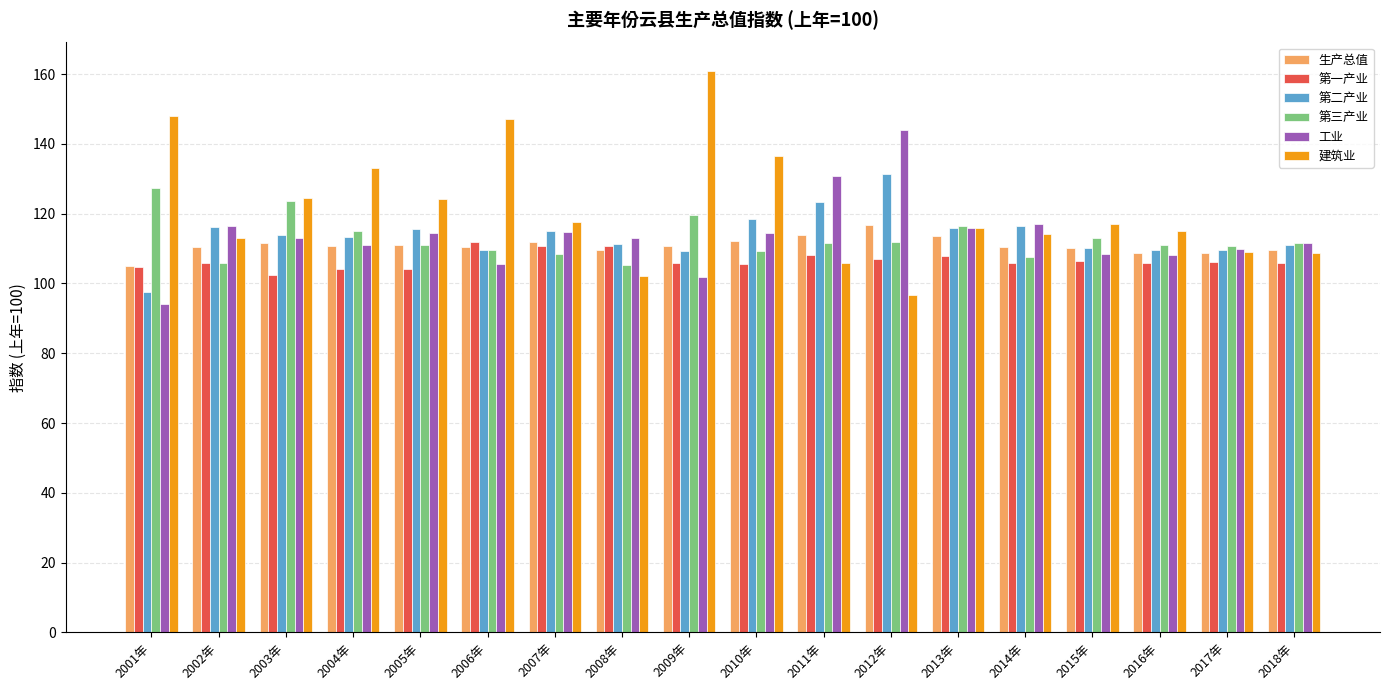

Does the chart contain any negative values?

No